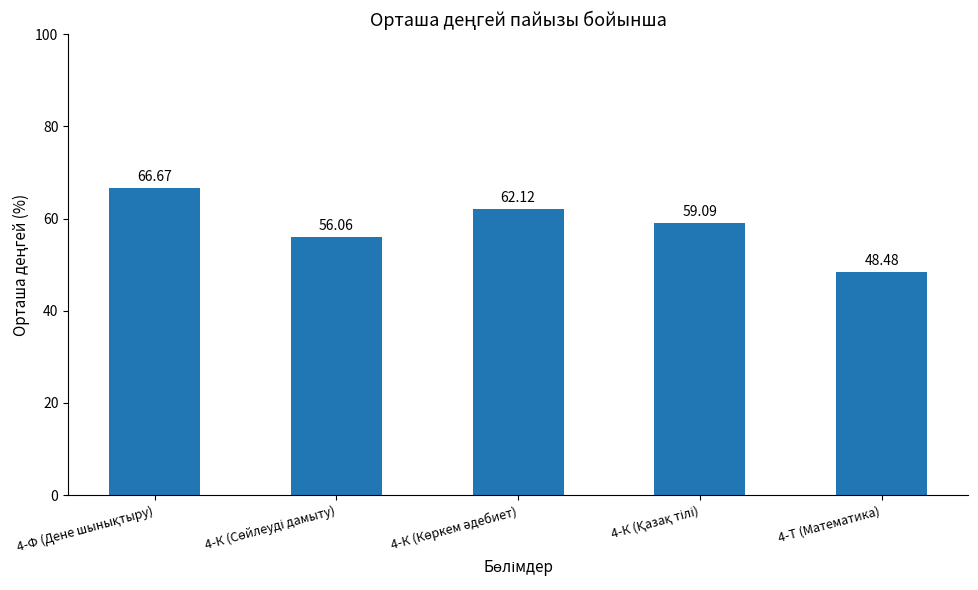

What is the average value?

58.5